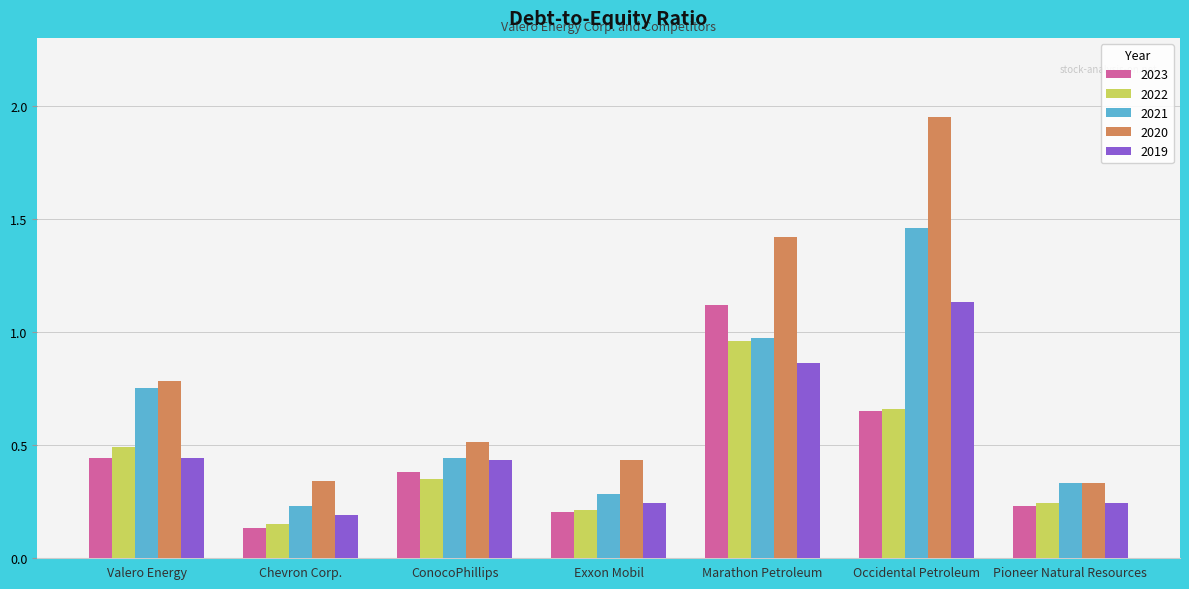

Which label corresponds to the smallest value in the chart?

Chevron Corp.